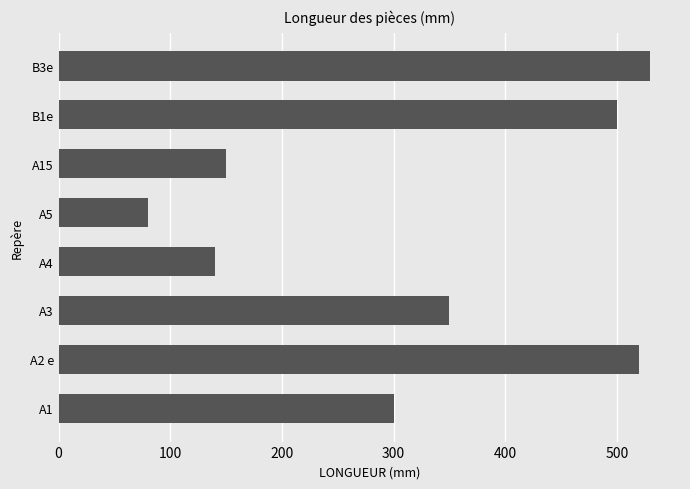

List the labels in order of value, largest first.

B3e, A2 e, B1e, A3, A1, A15, A4, A5